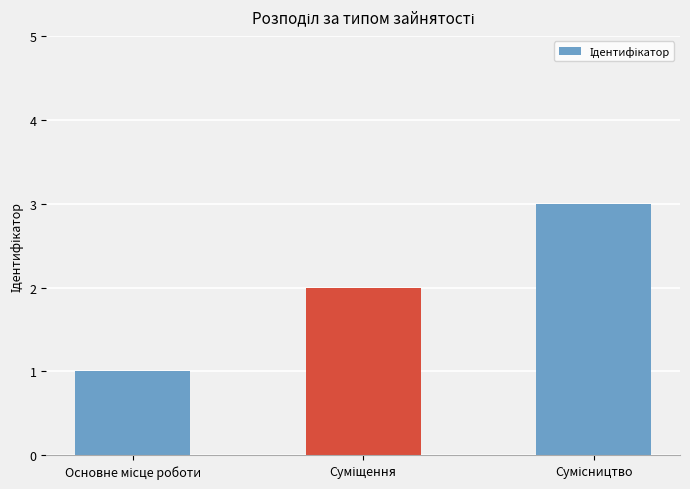

What is the maximum value shown in the chart?

3